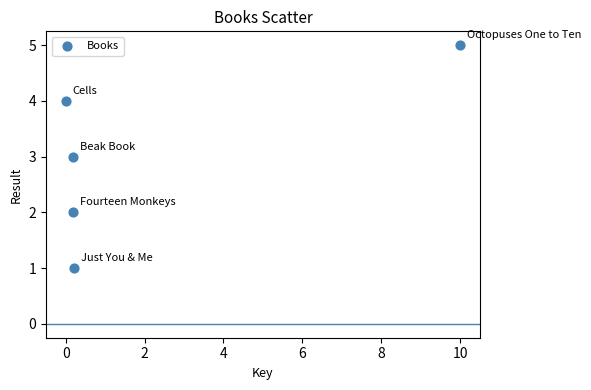

What is the average Y value?

3